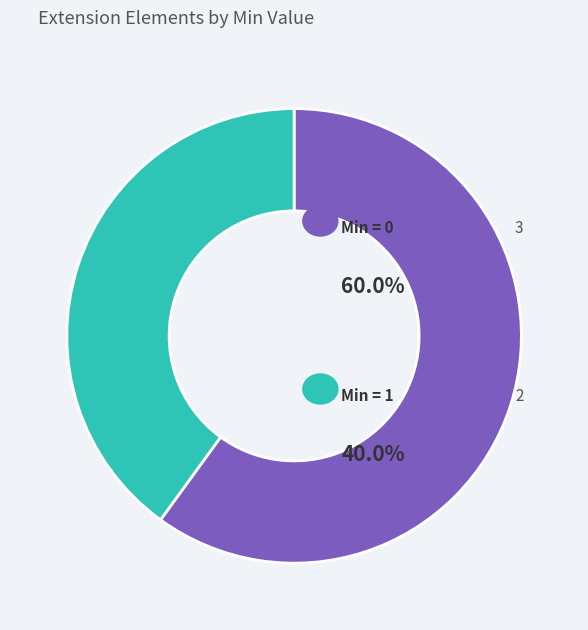

Does any single category account for the majority?

Yes